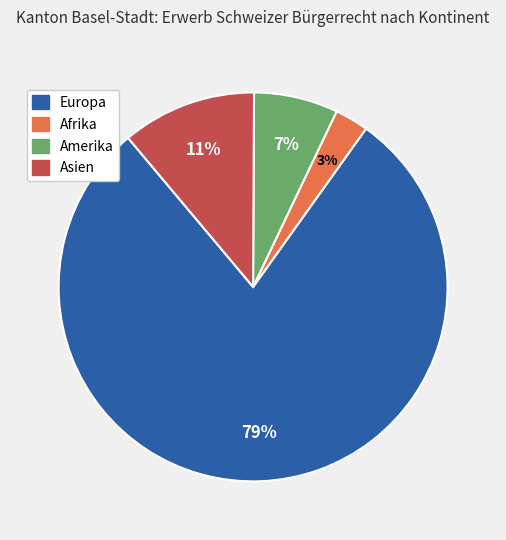

Which slice is the smallest?

Afrika